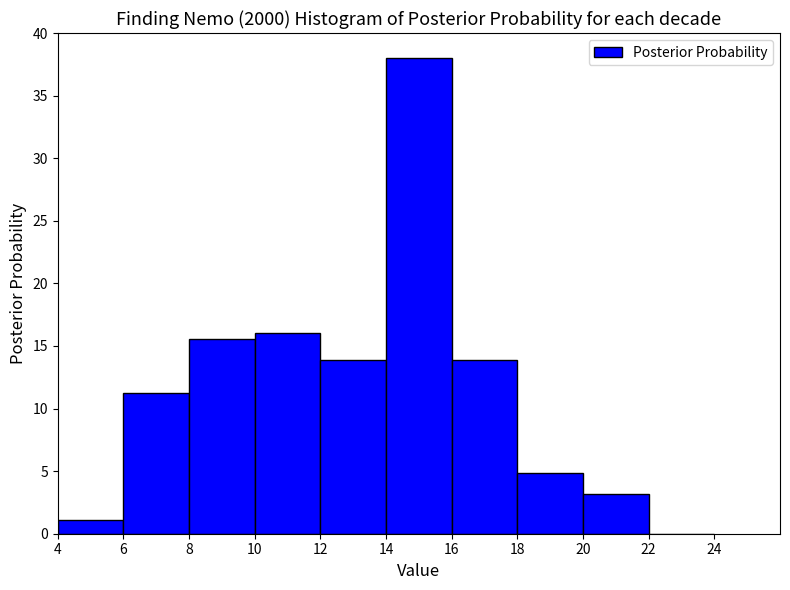

Reading left to right, list every bar in this chart as the range it spans on the x-axis followed by its height. The values are not printed on the chart, so give them approximately, as read against the axis.

4 to 6: 1.0
6 to 8: 11.0
8 to 10: 15.5
10 to 12: 16.0
12 to 14: 14.0
14 to 16: 38.0
16 to 18: 14.0
18 to 20: 5.0
20 to 22: 3.0
22 to 24: 0